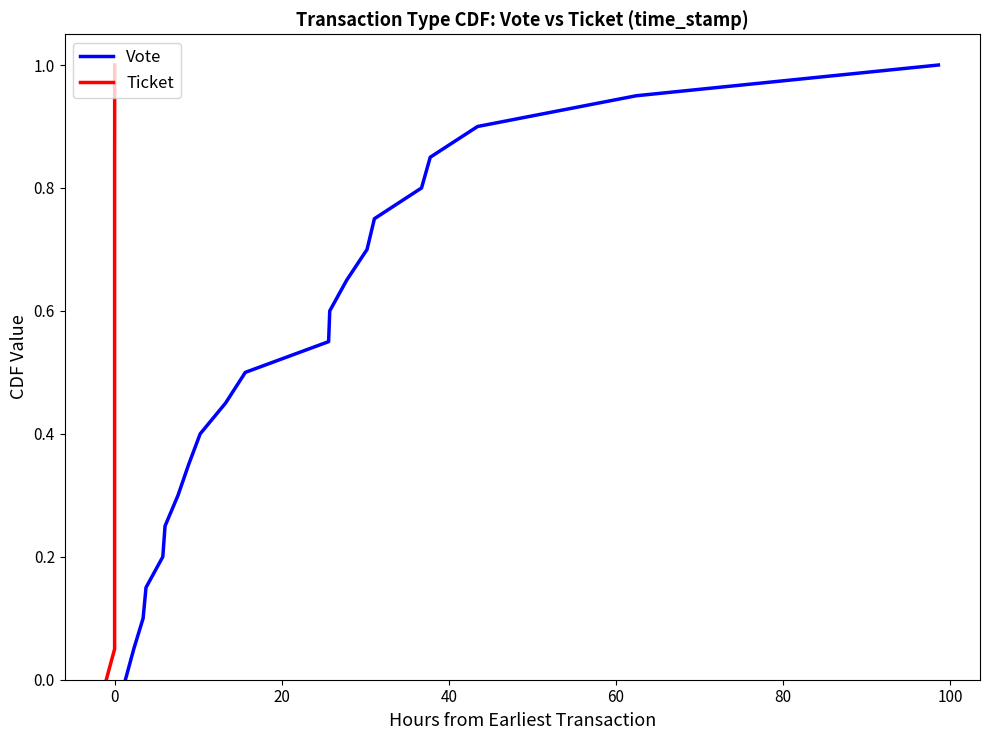

What is the difference between the maximum and minimum values in the Vote series?

1.0